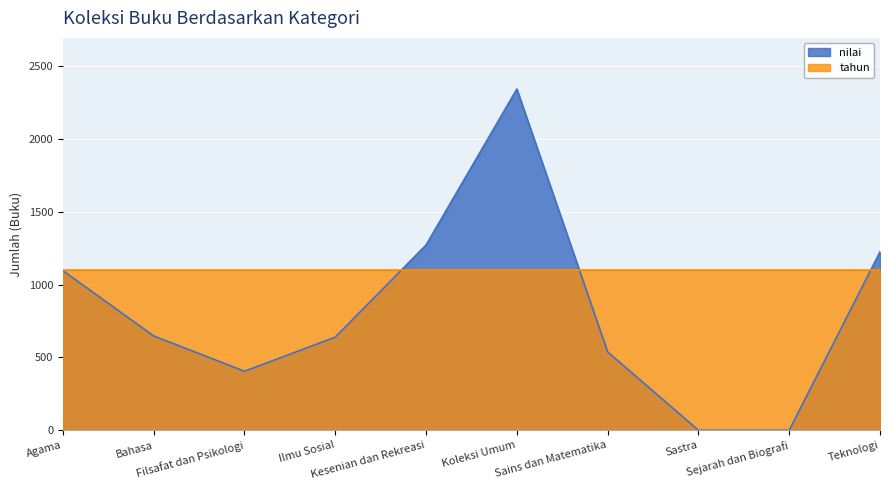

Is it true that the value at Filsafat dan Psikologi is 684?

False